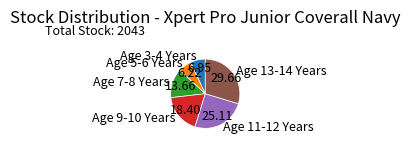

Is the sum of Age 11-12 Years and Age 9-10 Years greater than half?

No